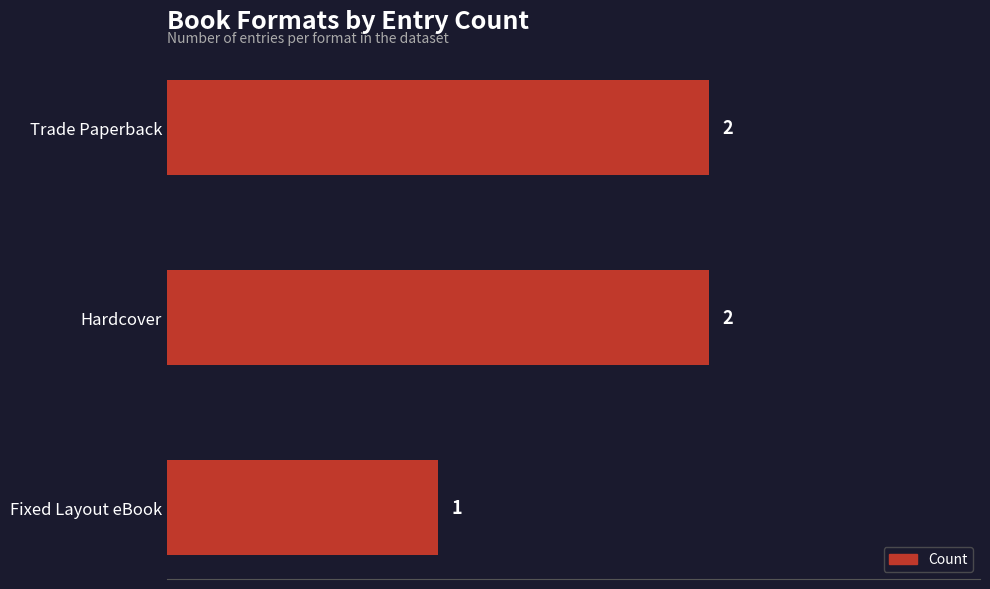

Reading top to bottom, extract all data points from this chart.

2	2	1